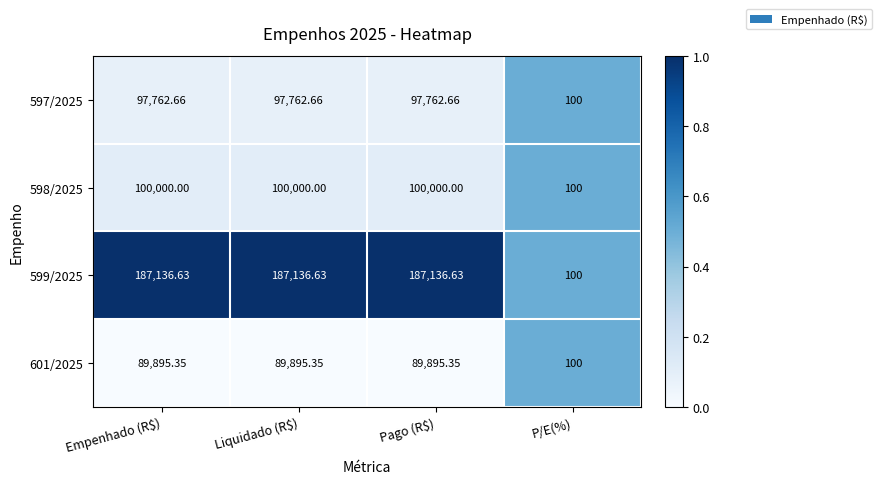

At which label is 597/2025 closest to 48931?

P/E(%)